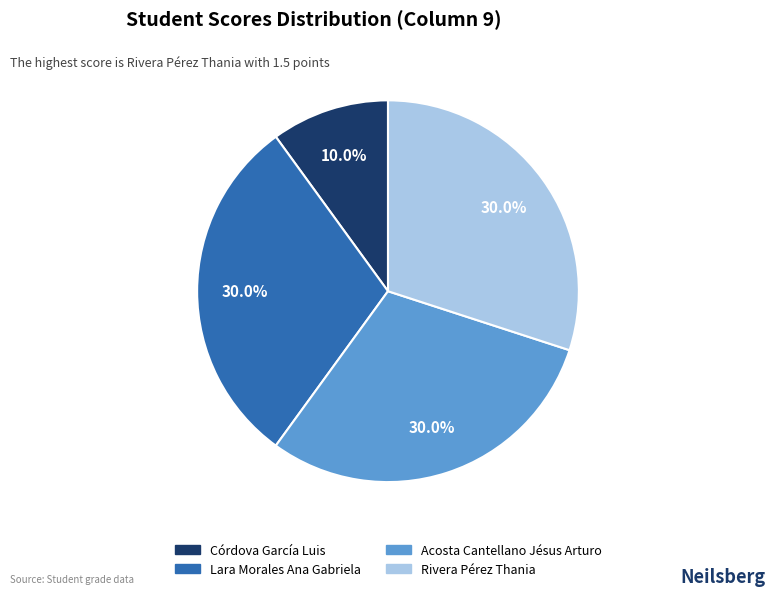

To the nearest percent, what is the average slice percentage?

25%